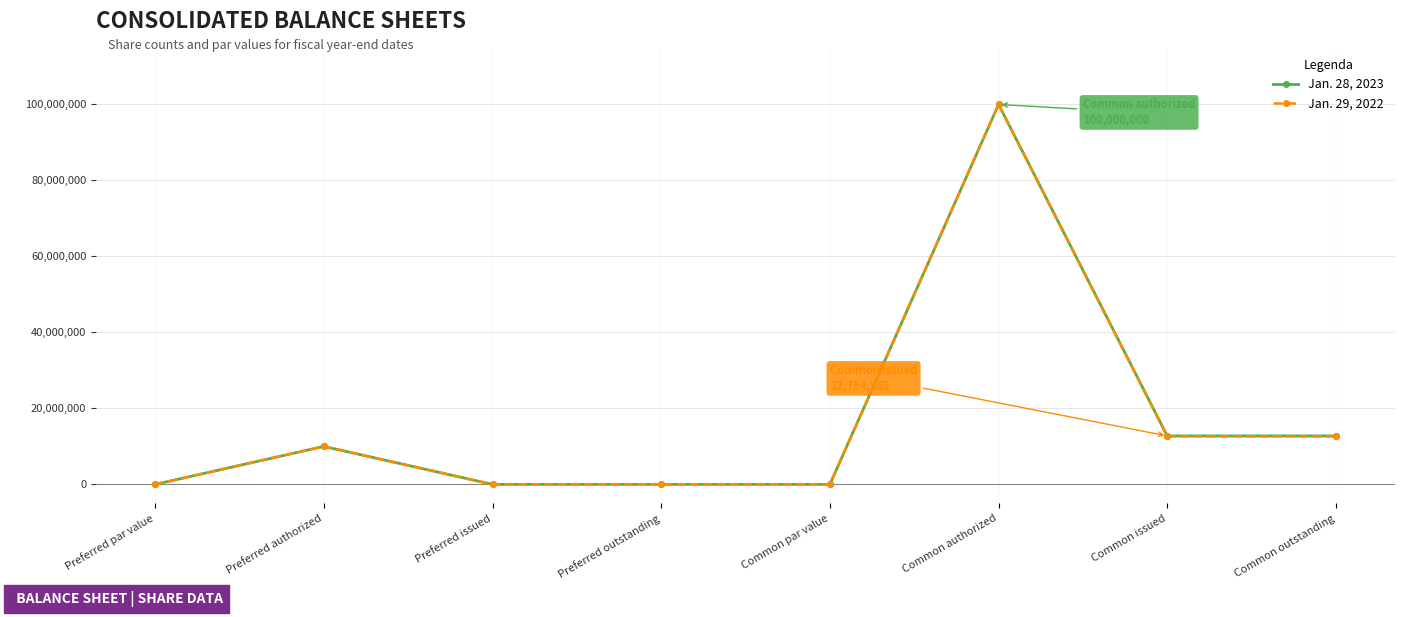

True or false: Jan. 29, 2022 has more than 1 points higher than both neighbors.

True